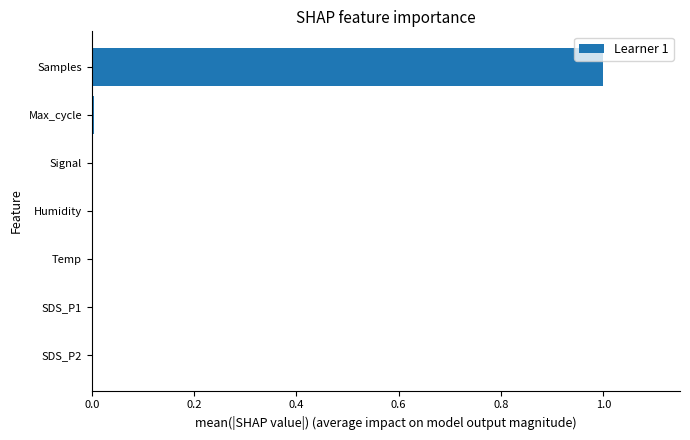

How many categories are shown in the chart?

7